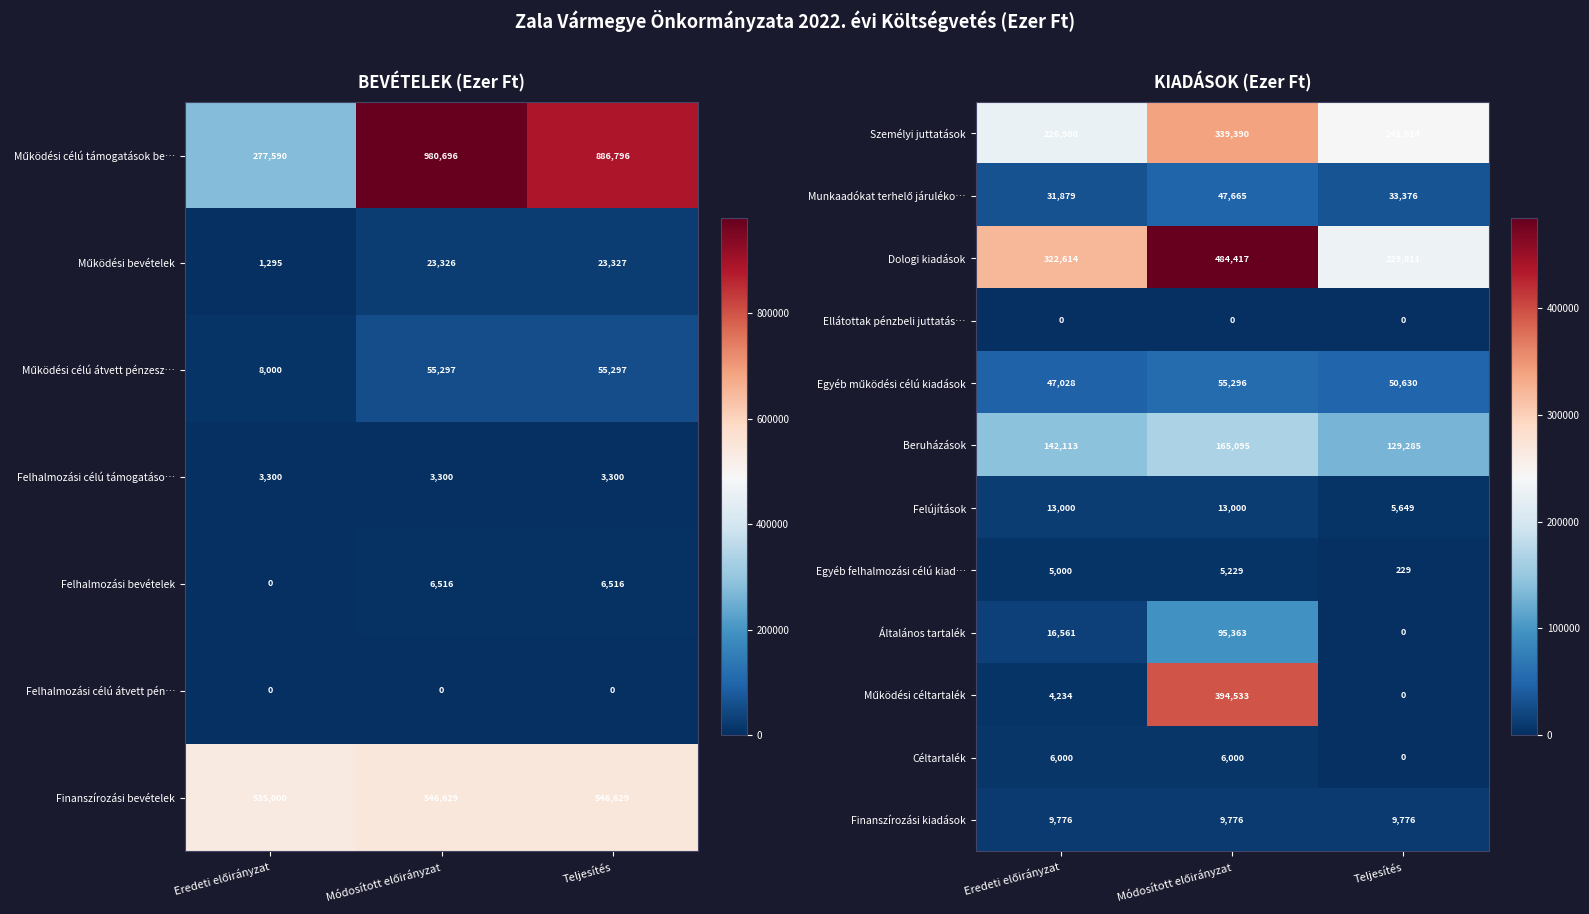

What is the sum of all Dologi kiadások values?

1036842